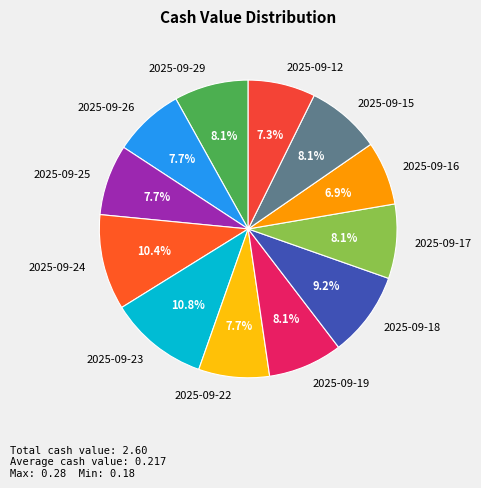

Does 2025-09-22 account for over 50% of the chart?

No